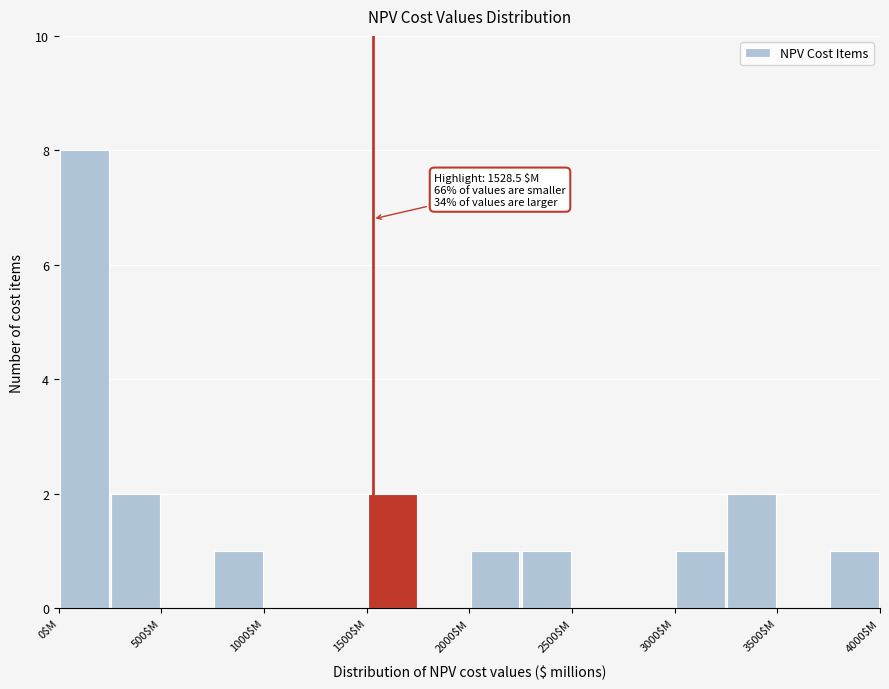

Which range on the x-axis has the tallest bar?

0 to 250